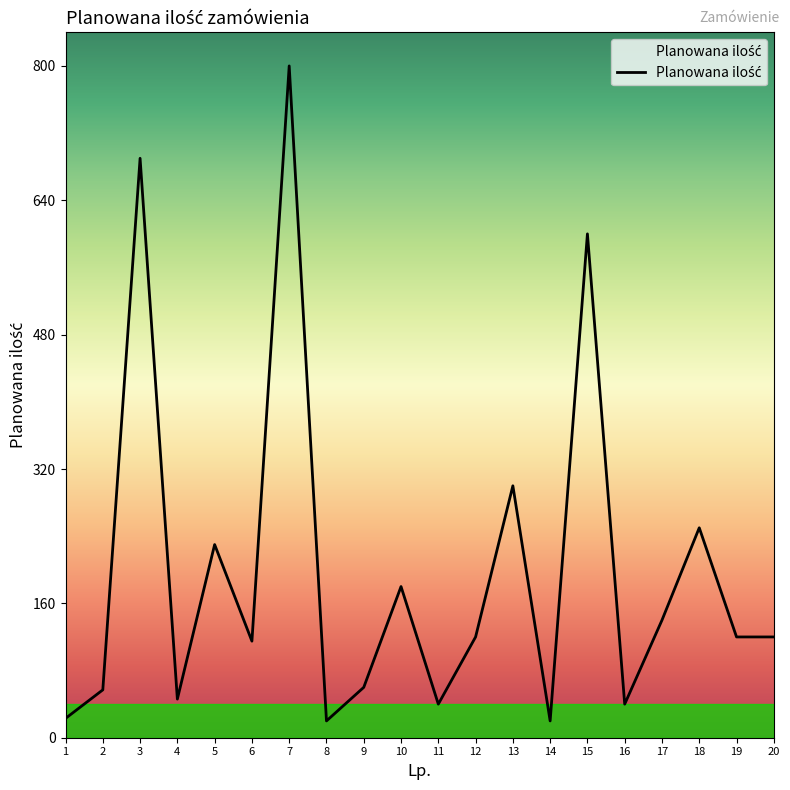

How many categories are shown in the chart?

20